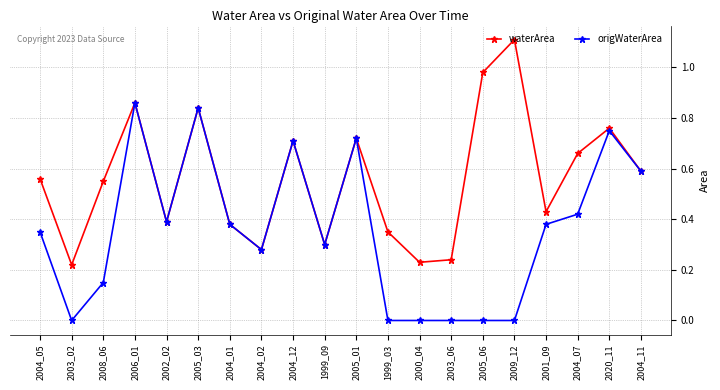

Which series changed the most between 2003_02 and 2008_06?

waterArea